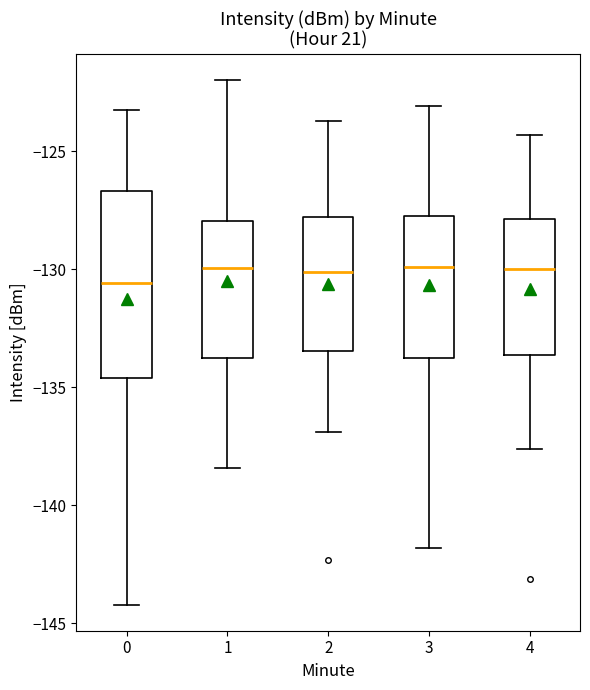

Where does the median line of the box at x = 1 sit on the y-axis? The values are not printed on the chart, so give them approximately, as read against the axis.

-130.0